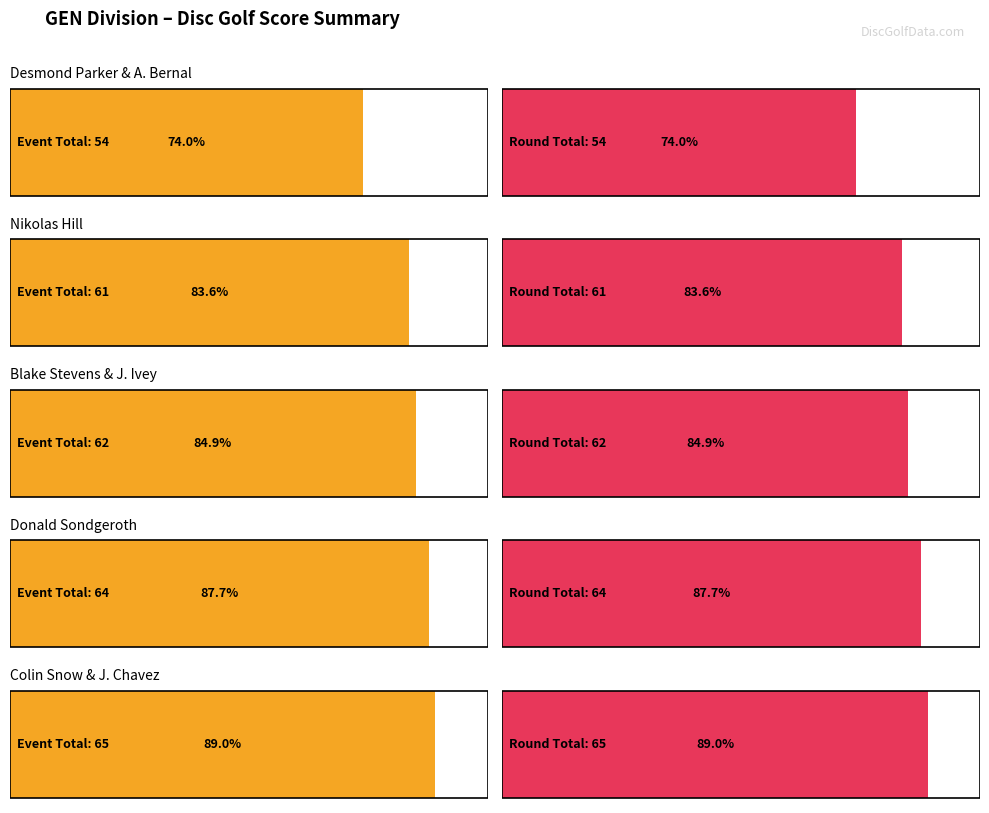

How many position values are between 2 and 4?

3